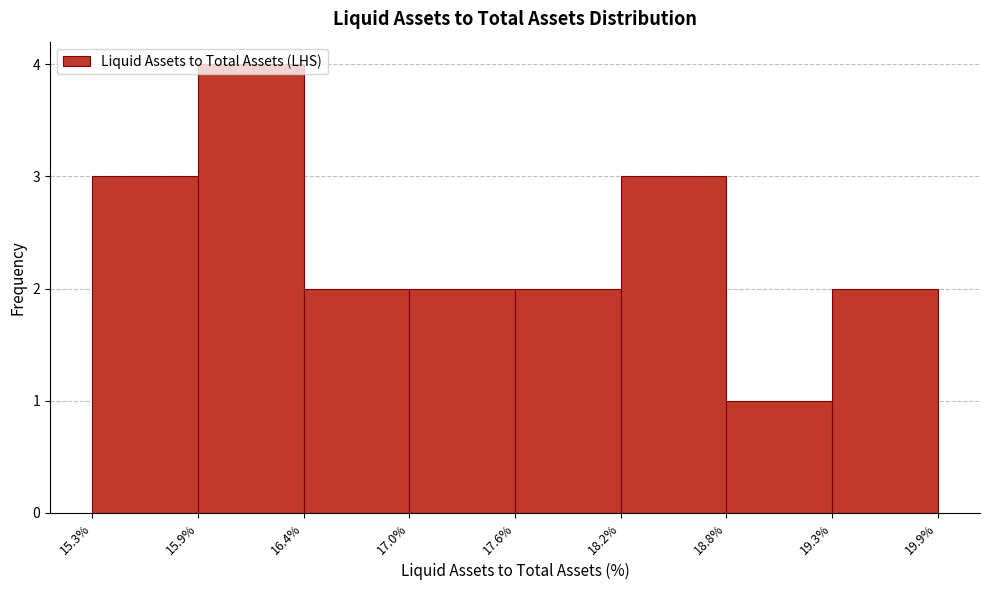

Reading left to right, transcribe this chart: for each bar, give the range it covers on the x-axis and its height. The values are not printed on the chart, so give them approximately, as read against the axis.

15.3% to 15.9%: 3
15.9% to 16.4%: 4
16.4% to 17.0%: 2
17.0% to 17.6%: 2
17.6% to 18.2%: 2
18.2% to 18.8%: 3
18.8% to 19.3%: 1
19.3% to 19.9%: 2